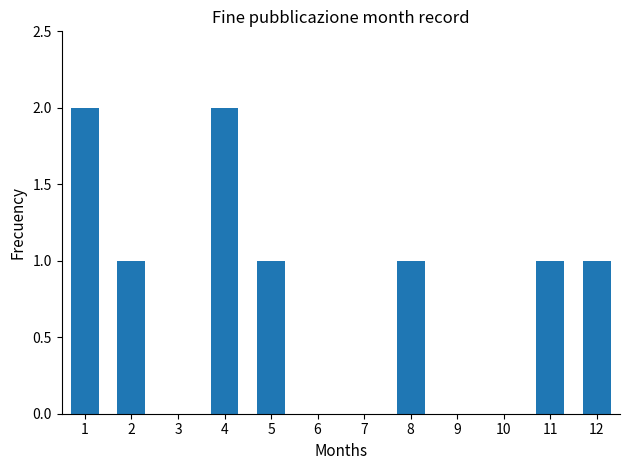

What is the change in value from 4 to 11?

-1